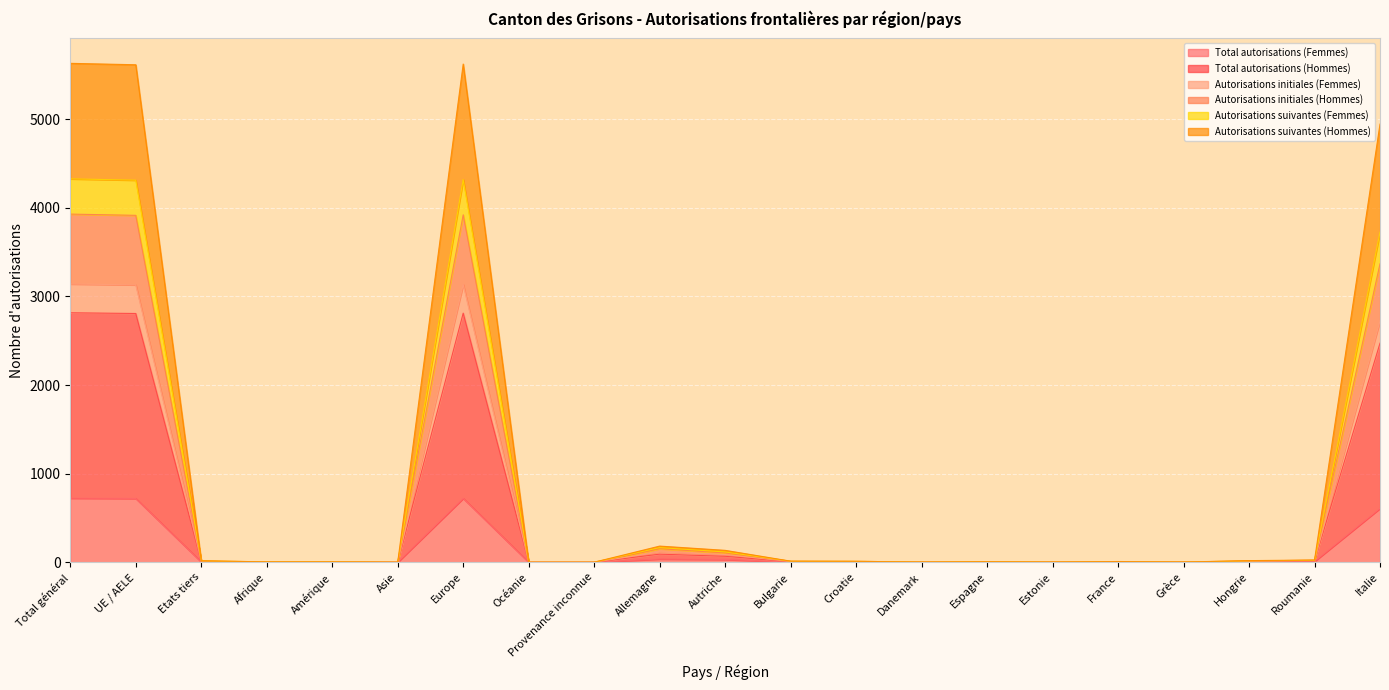

True or false: Total autorisations (Hommes) and Total autorisations (Femmes) cross at least once.

False